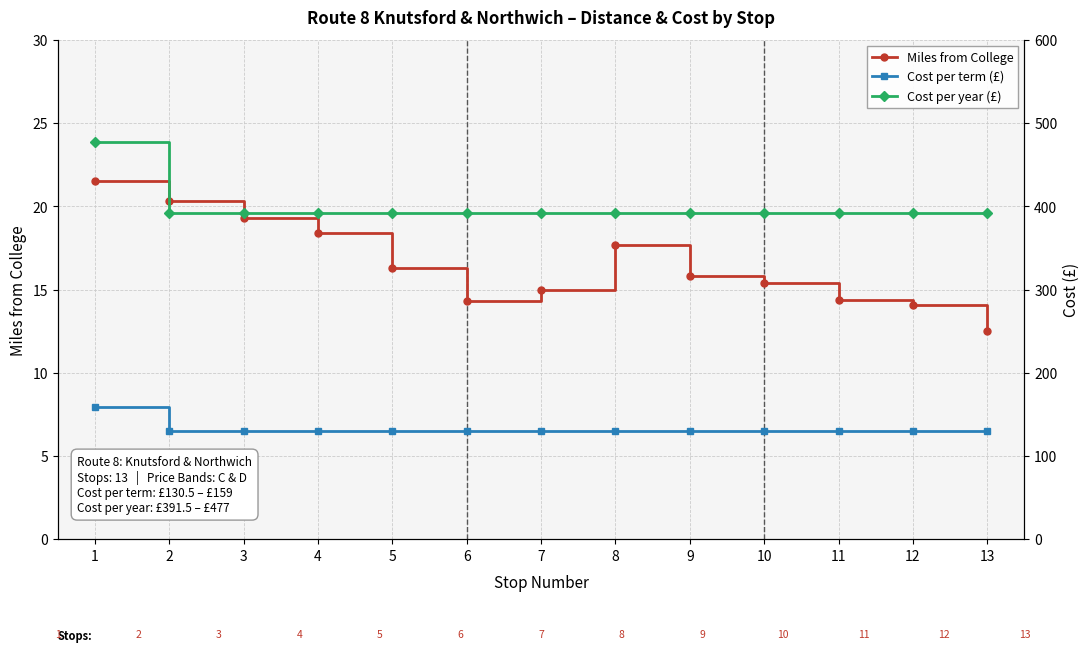

What is the total value across all series at 8?

539.7